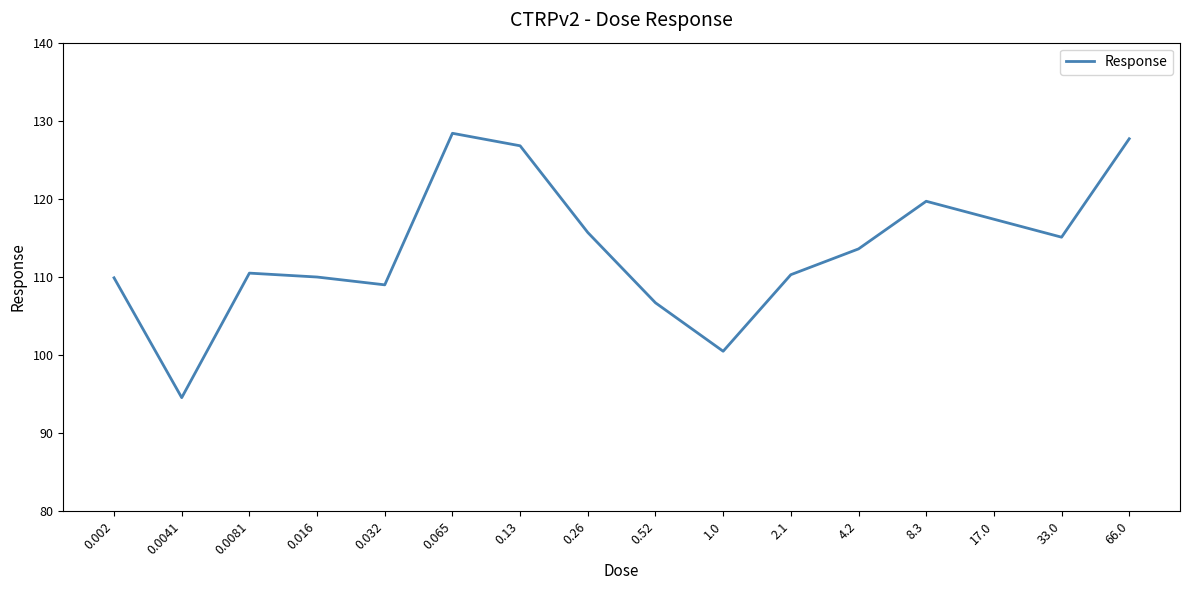

Does the chart display data point markers on the line(s)?

No